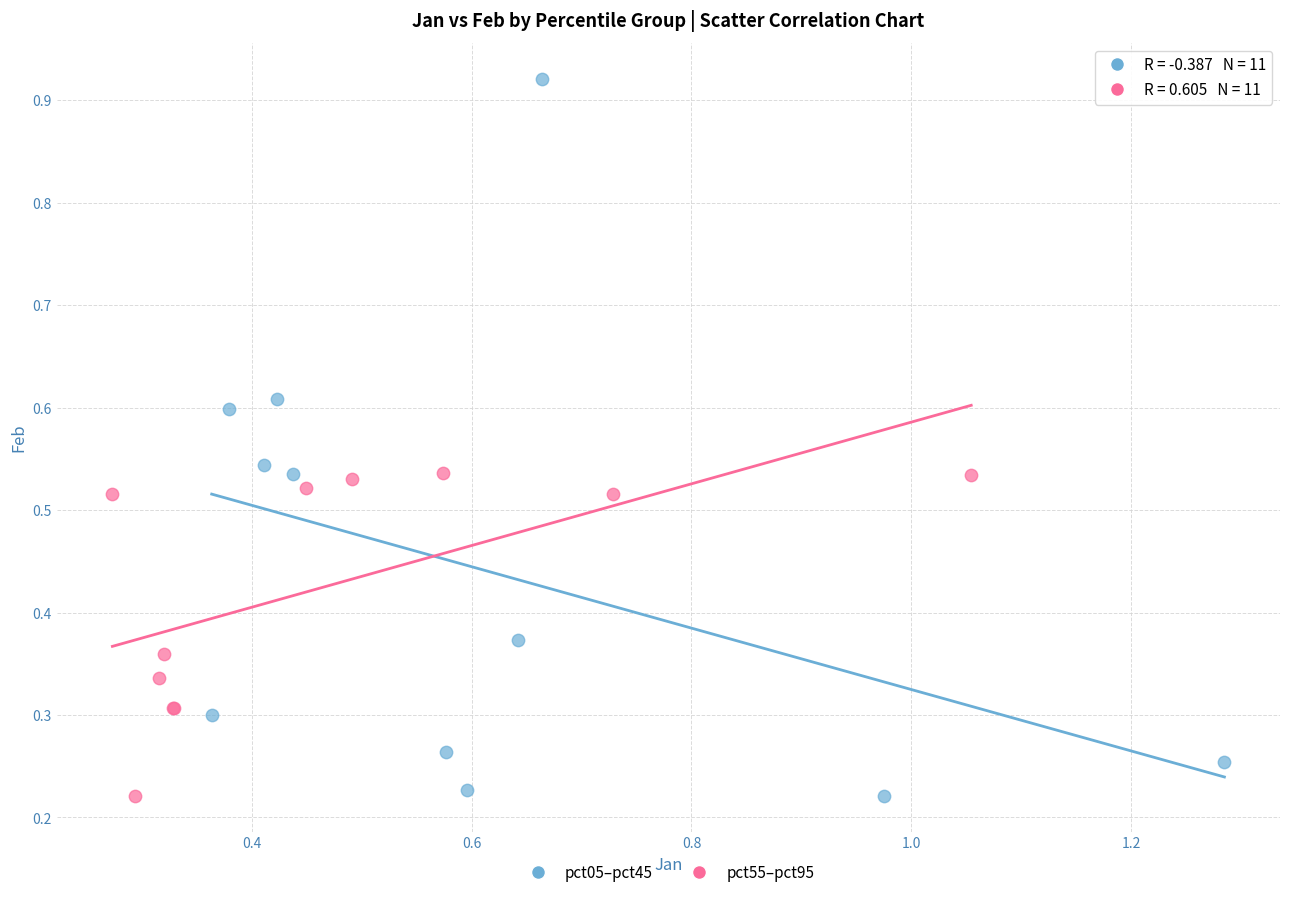

Which series reaches the maximum Y coordinate?

pct05–pct45